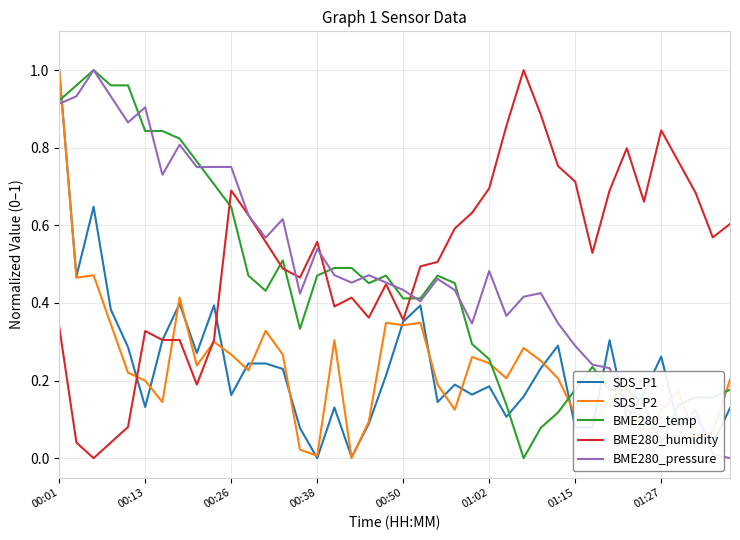

How many intersections are there between BME280_pressure and SDS_P2?

6